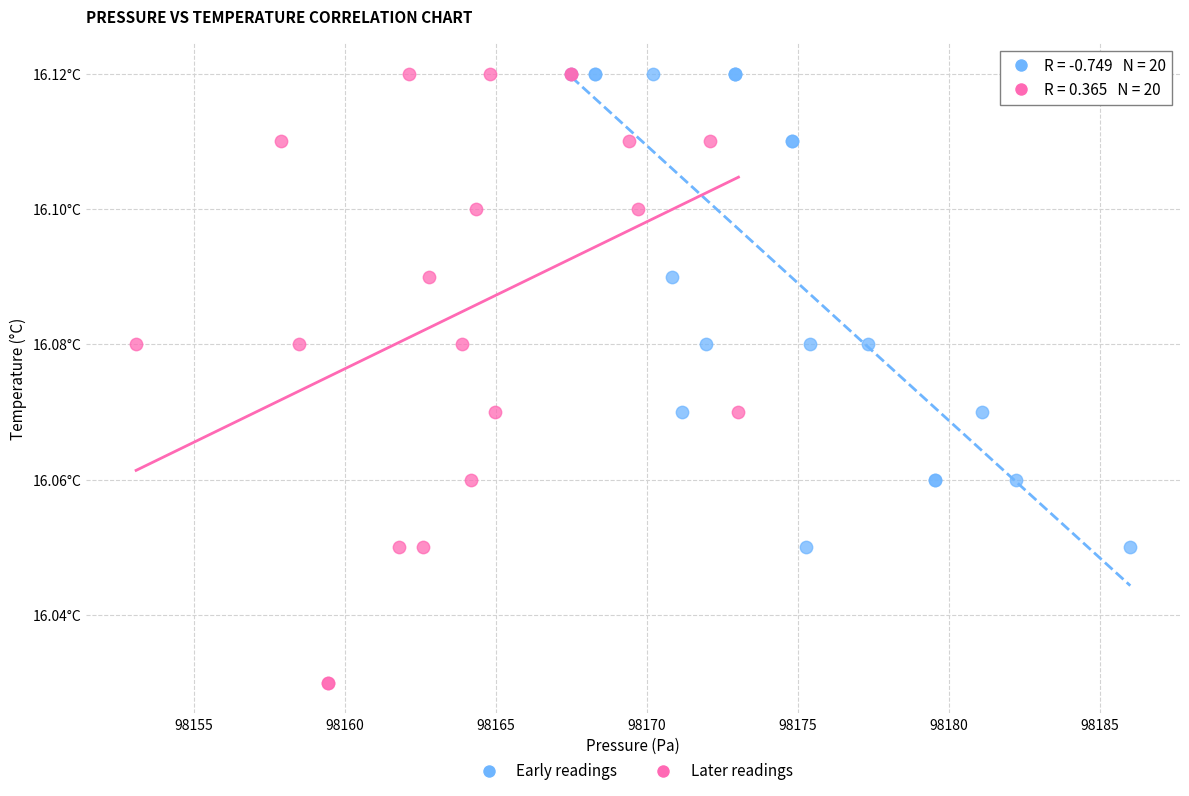

What are all the series names shown in the legend?

Early readings, Later readings